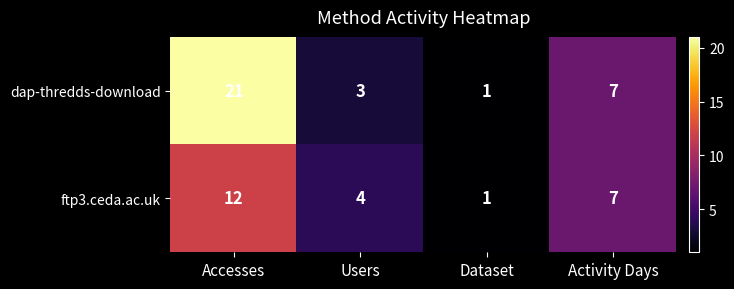

Where does the dap-thredds-download series first go above 7?

Accesses